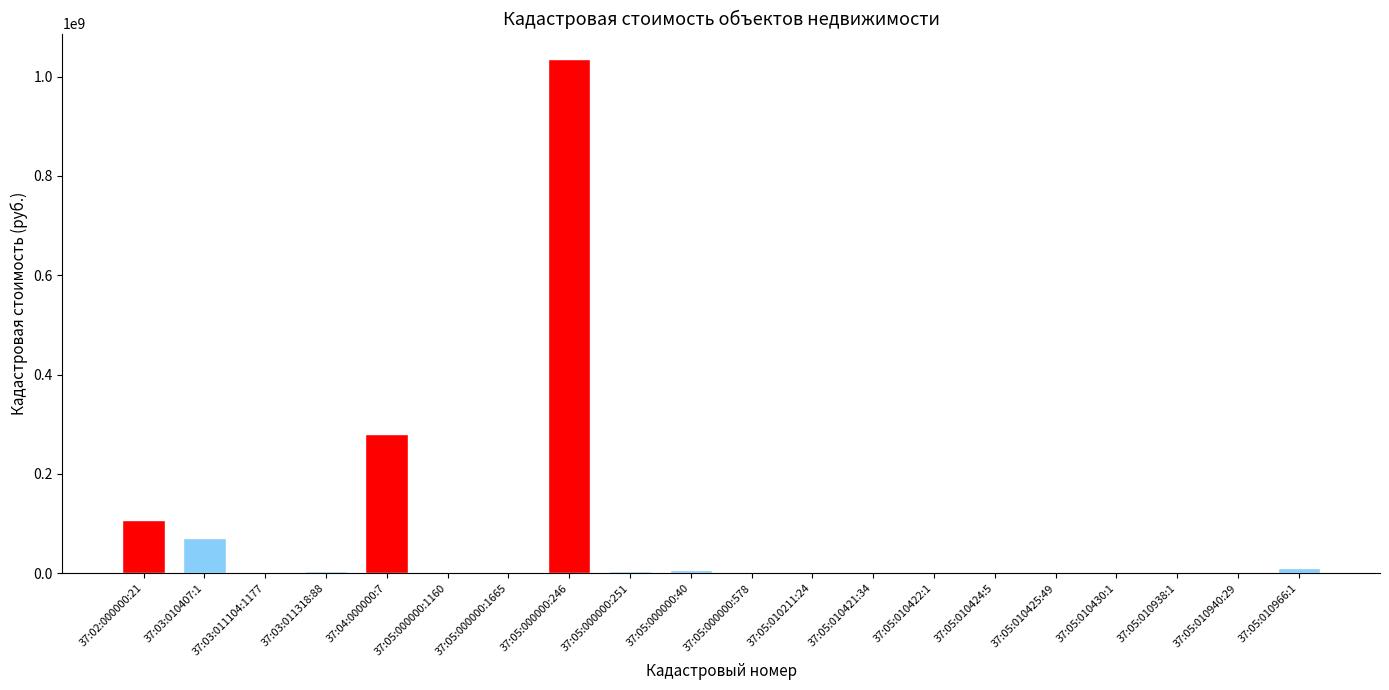

Are the bars horizontal?

No